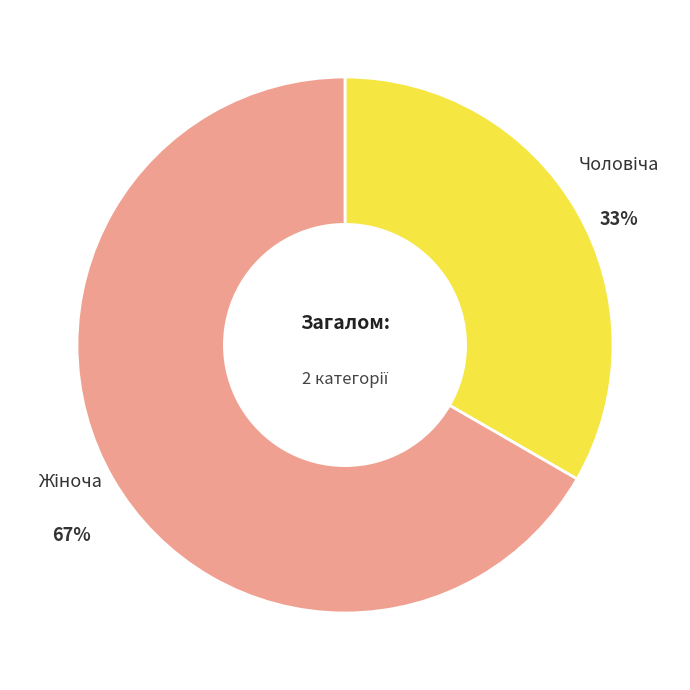

Is there any slice that represents more than half of the pie?

Yes